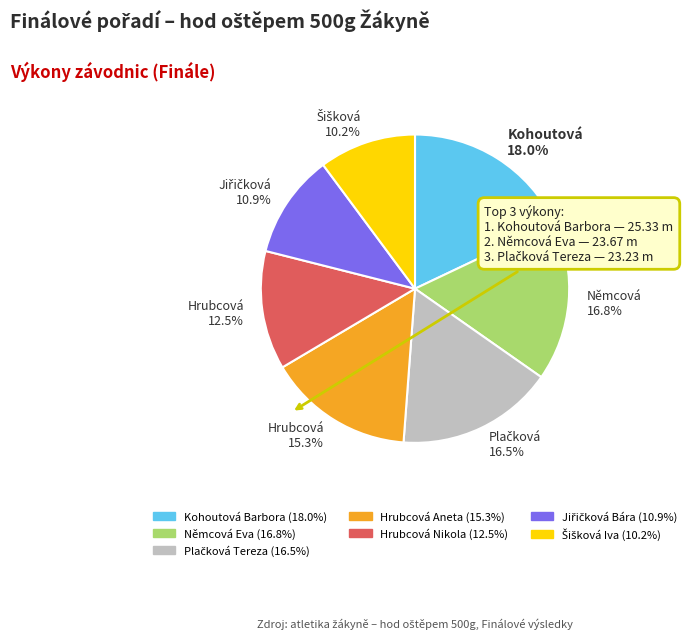

Is it true that Němcová Eva is 8% of the pie?

False